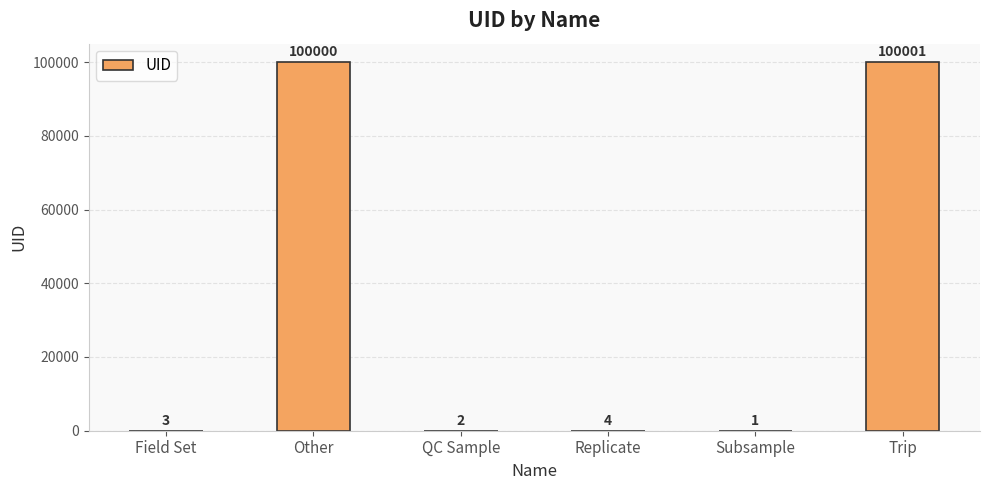

What is the sum of all values?

200011